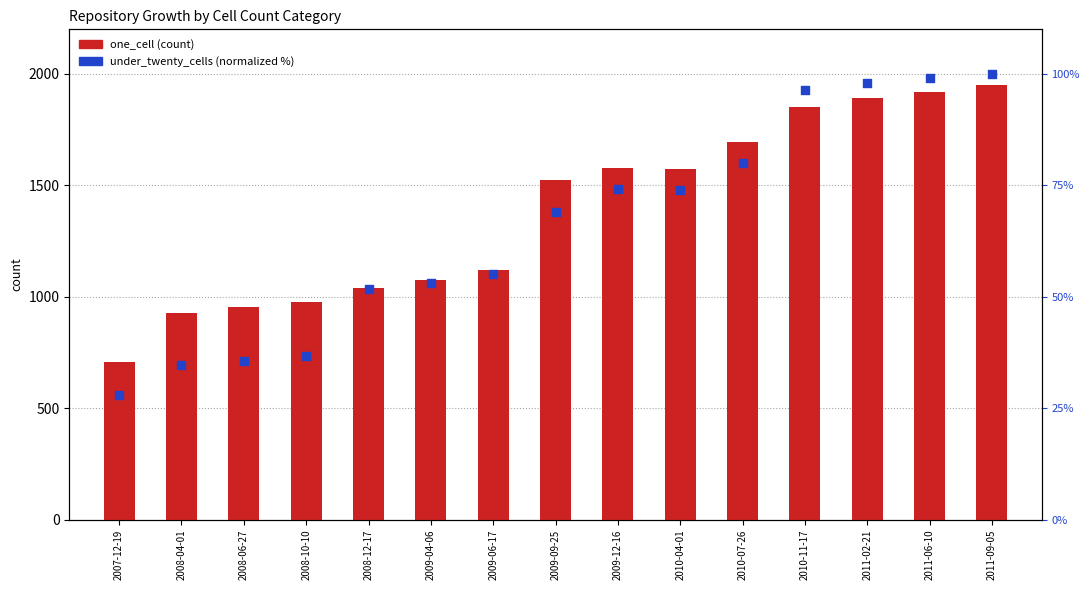

What is the total value across all series at 2009-12-16?

1651.2